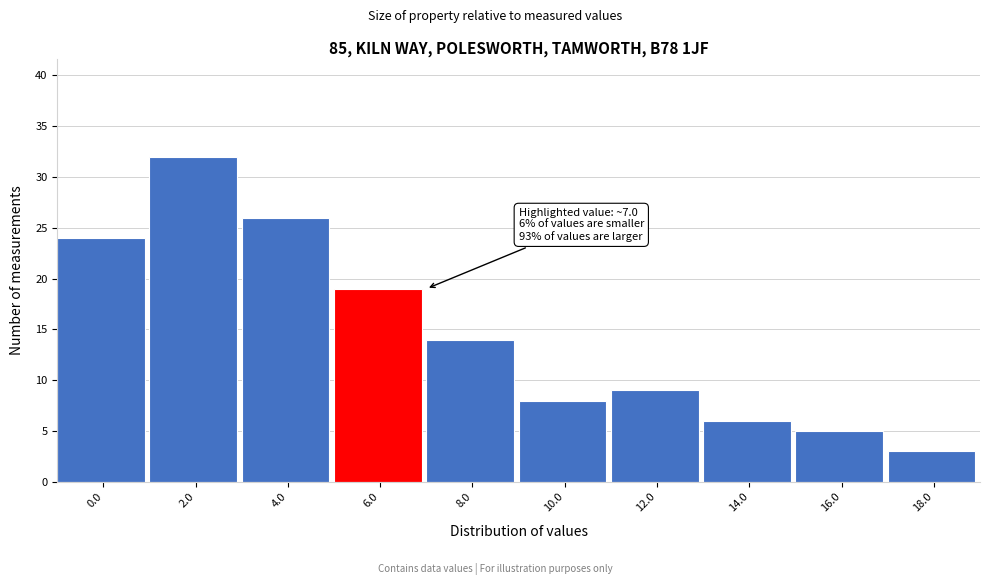

Reading left to right, what are all the values shown in this chart?

0.0=24	2.0=32	4.0=26	6.0=19	8.0=14	10.0=8	12.0=9	14.0=6	16.0=5	18.0=3